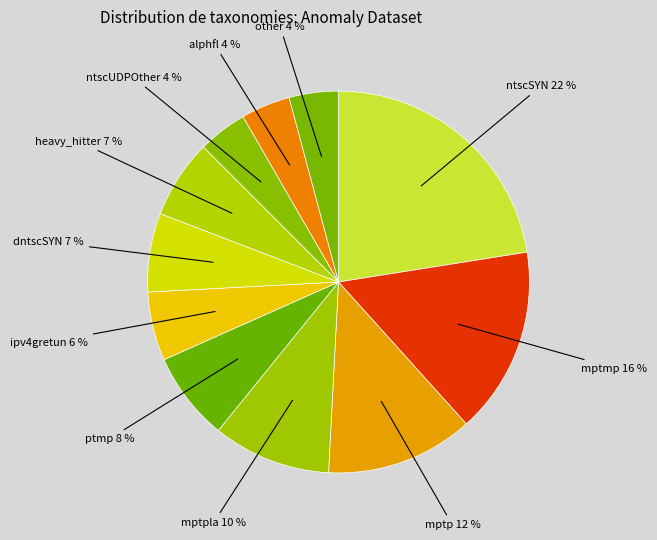

To the nearest percent, what is the difference between the largest and smallest slice percentages?

18%